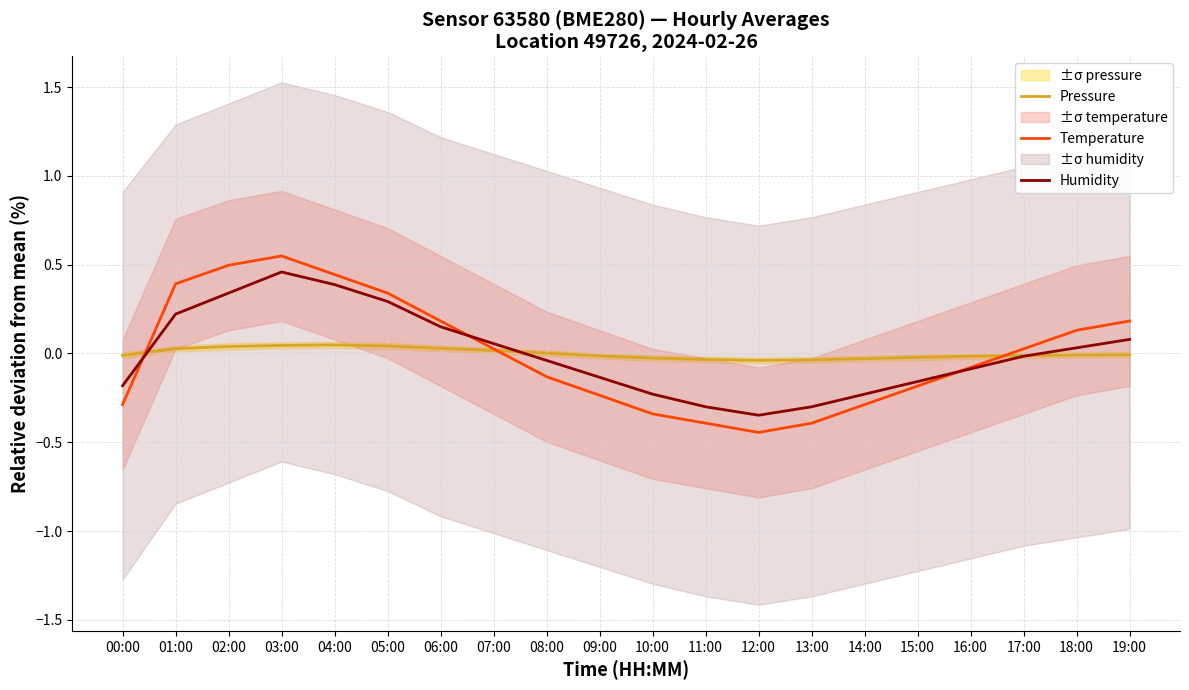

What are all the series names shown in the legend?

Pressure, Temperature, Humidity